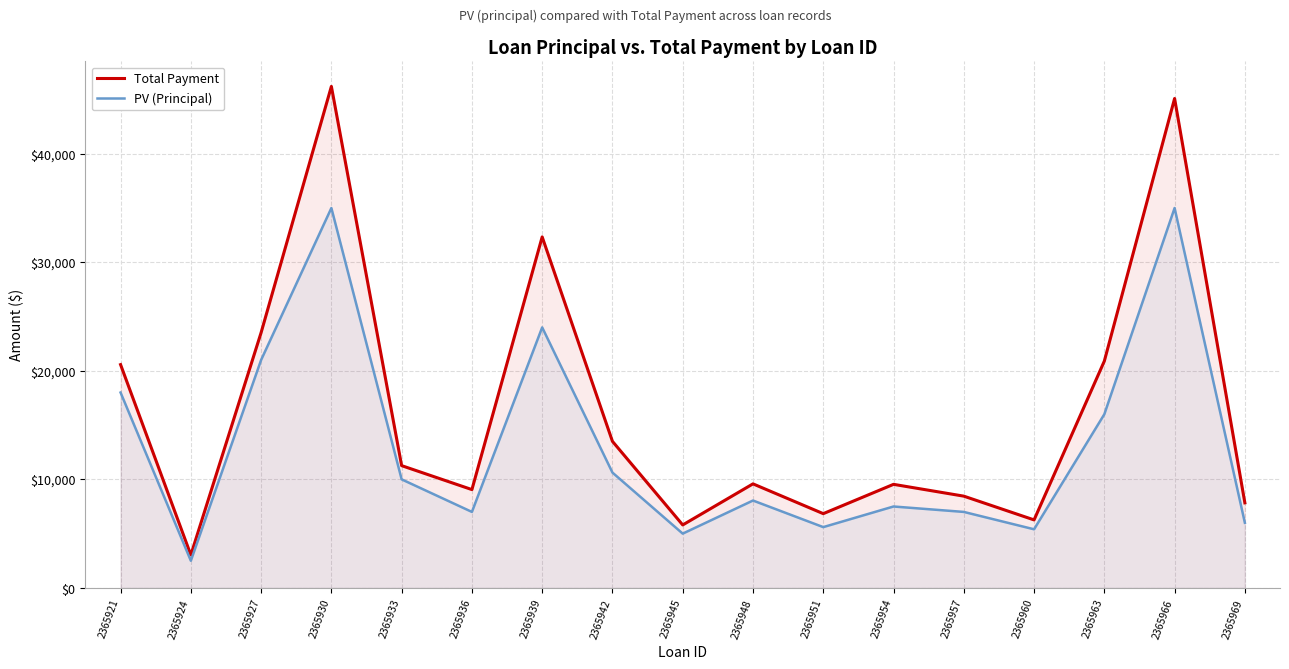

At 2365936, list the series in order from largest to smallest.

Total Payment, PV (Principal)